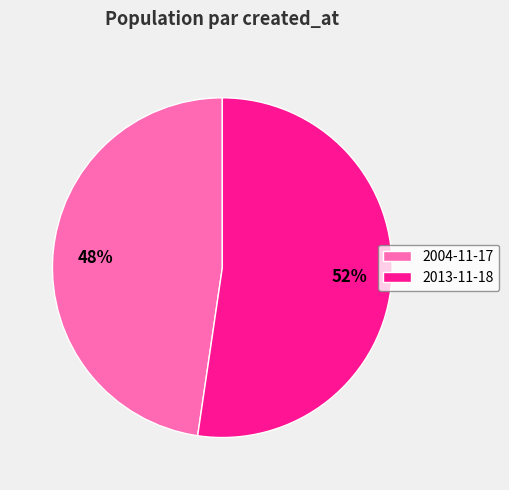

How many slices are in this pie chart?

2